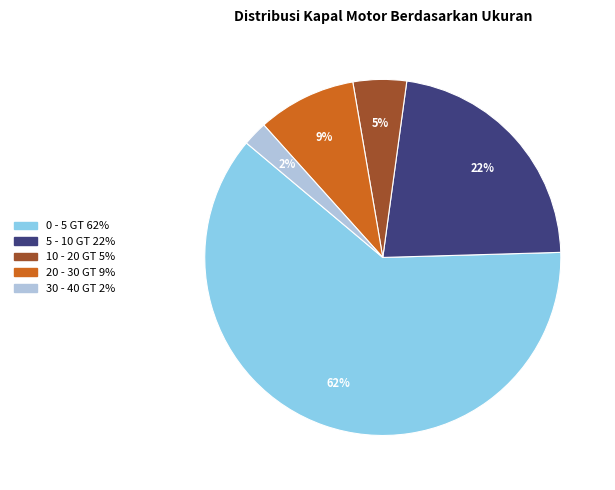

Is there any slice that represents more than half of the pie?

Yes